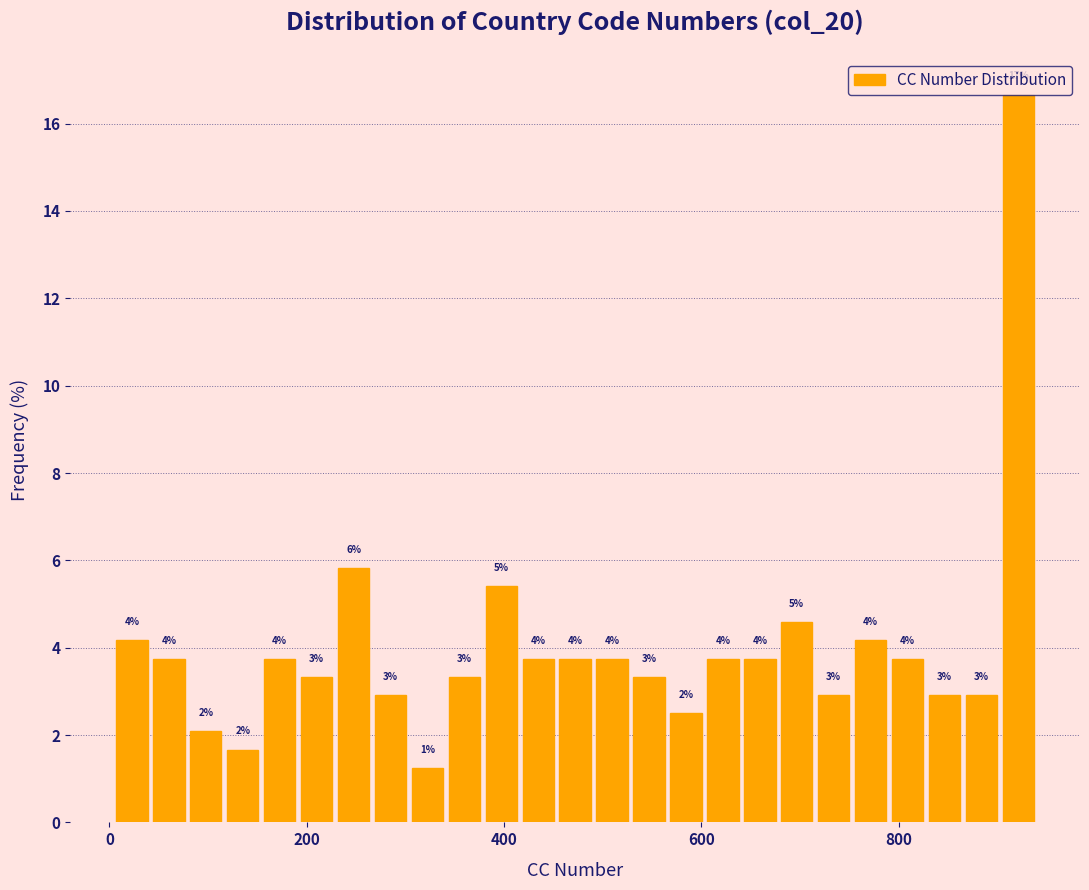

Around what value on the x-axis is the tallest bar? Give the approximate position of its centre, as read against the axis.

920